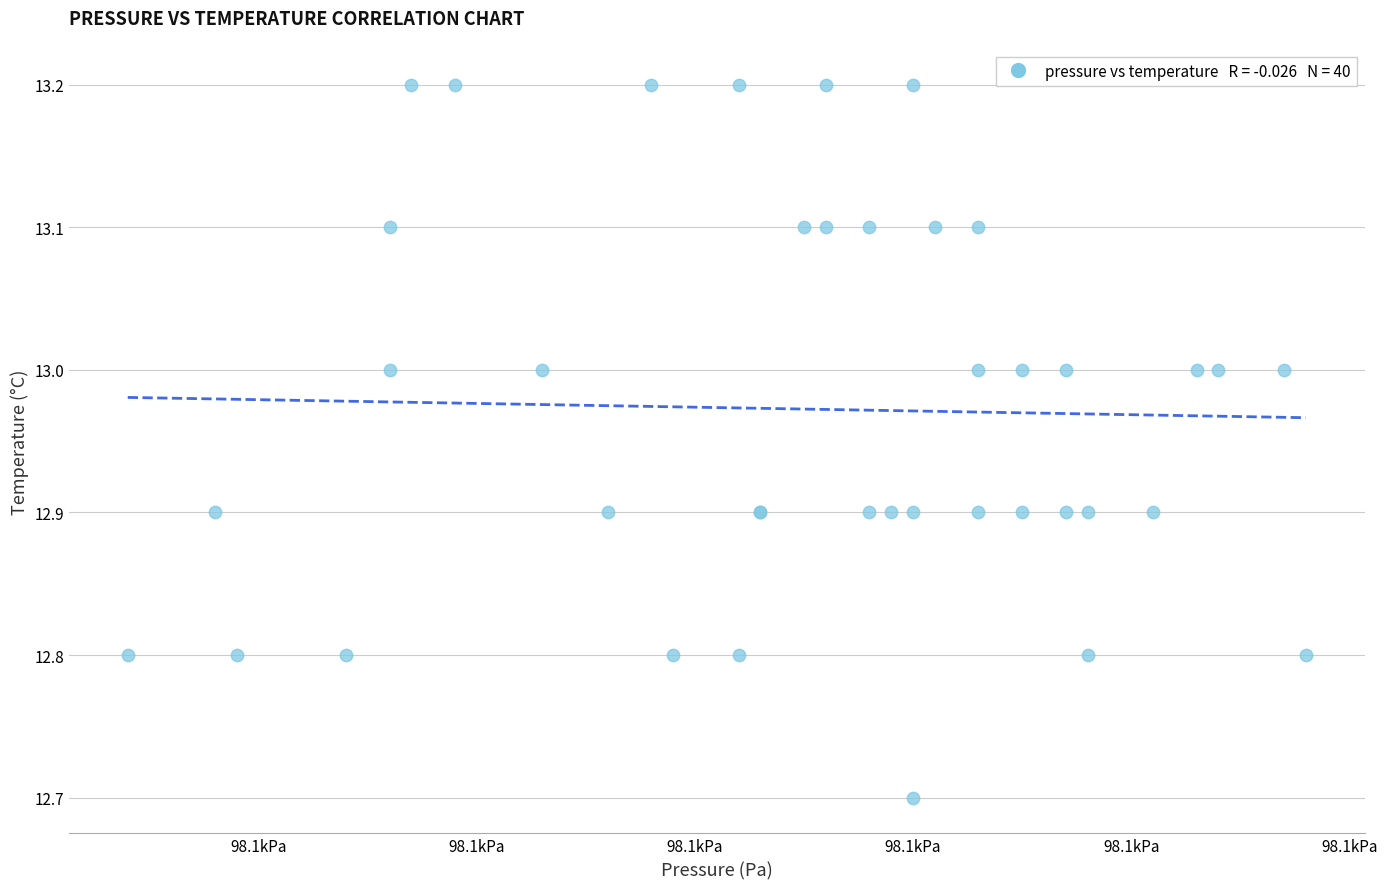

What Y value in the scatter plot is closest to 12?

12.7